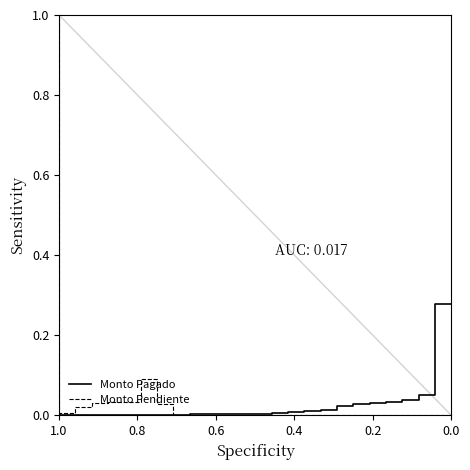

What is the maximum value for Monto Pendiente?

1.0